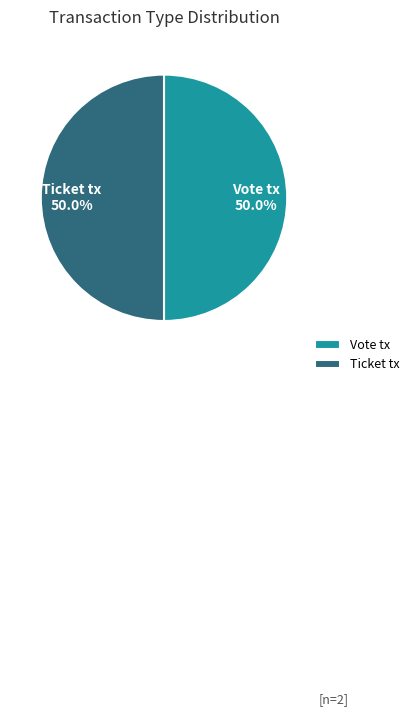

How many segments does this pie chart have?

2